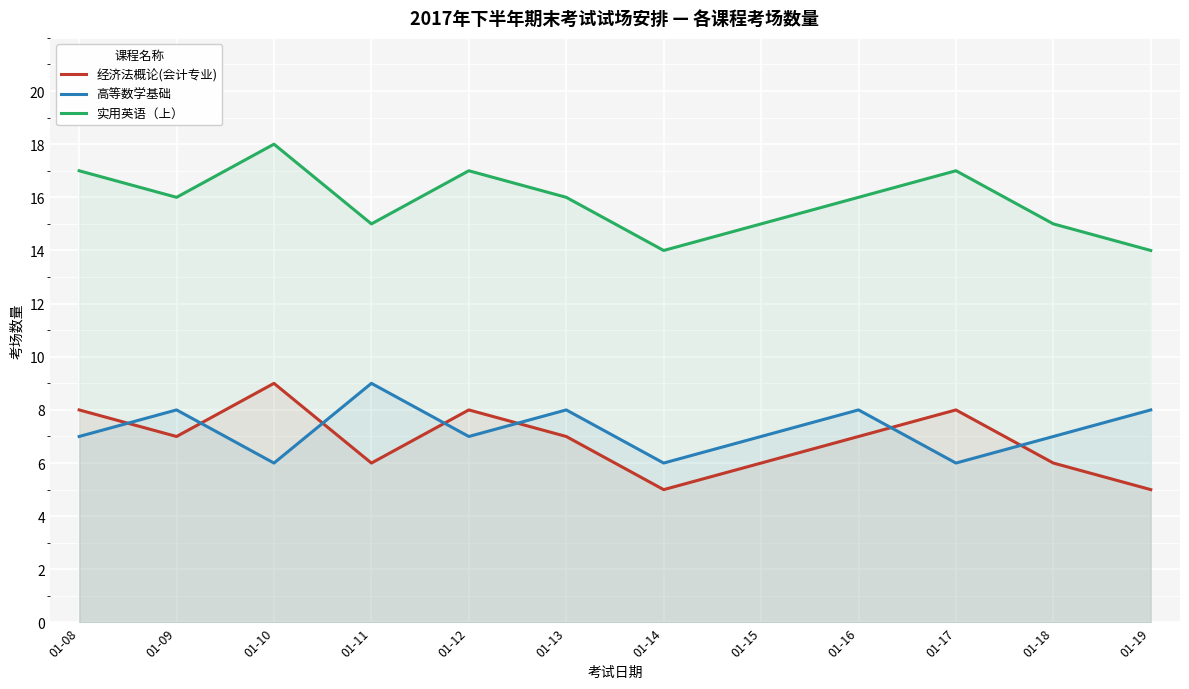

The value of 高等数学基础 at 01-16 is 2. True or false?

False